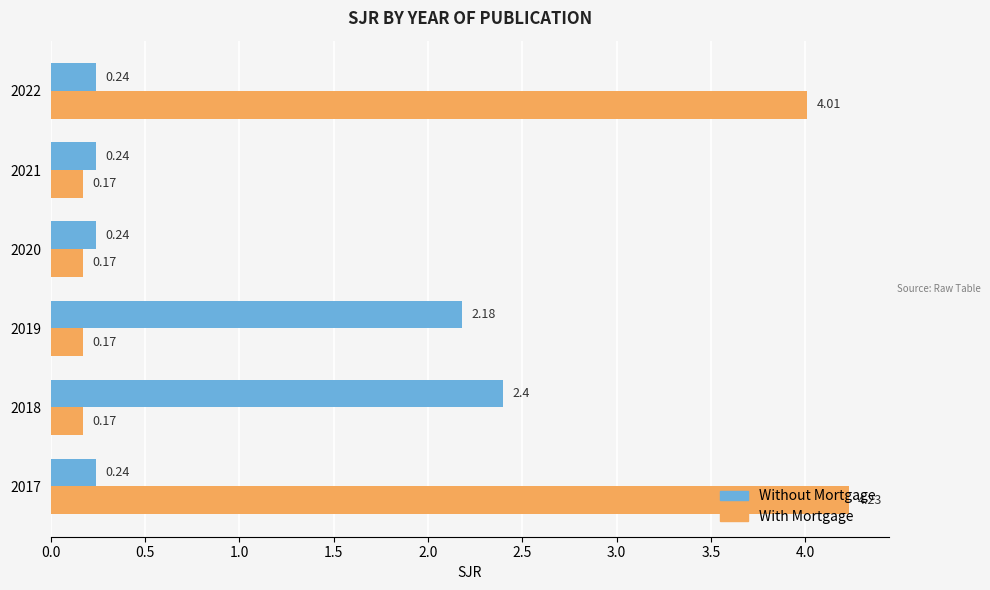

What is the difference between the With Mortgage values at 2022 and 2019?

3.8